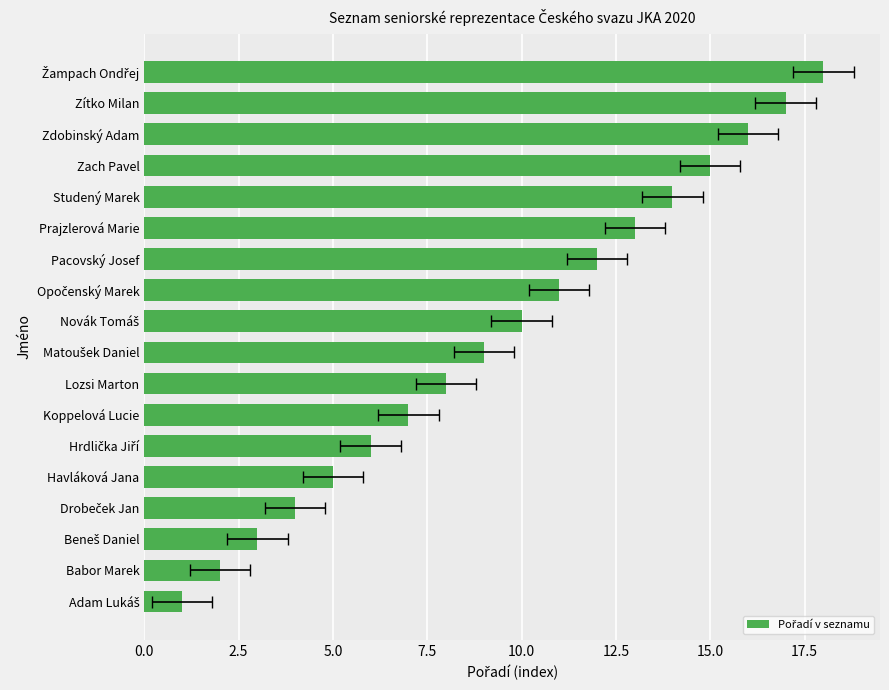

Is it true that the value at Žampach Ondřej is 29?

False